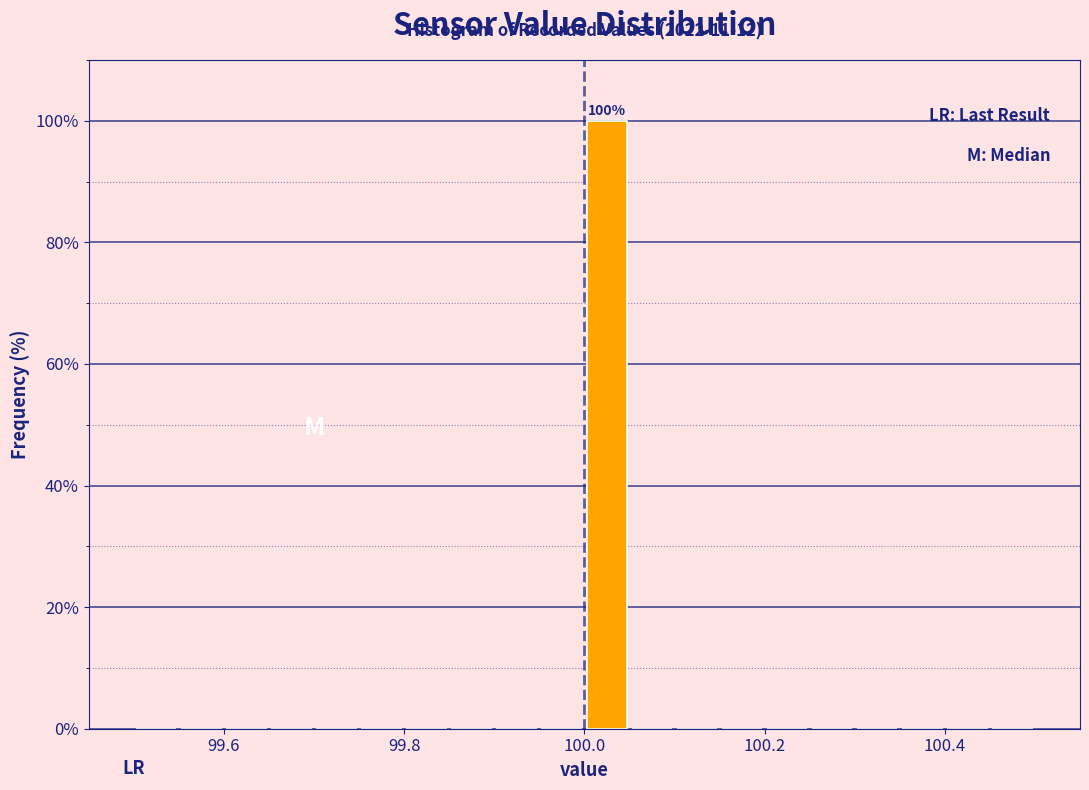

Read against the x-axis, roughly where is the centre of the tallest bar?

100.02